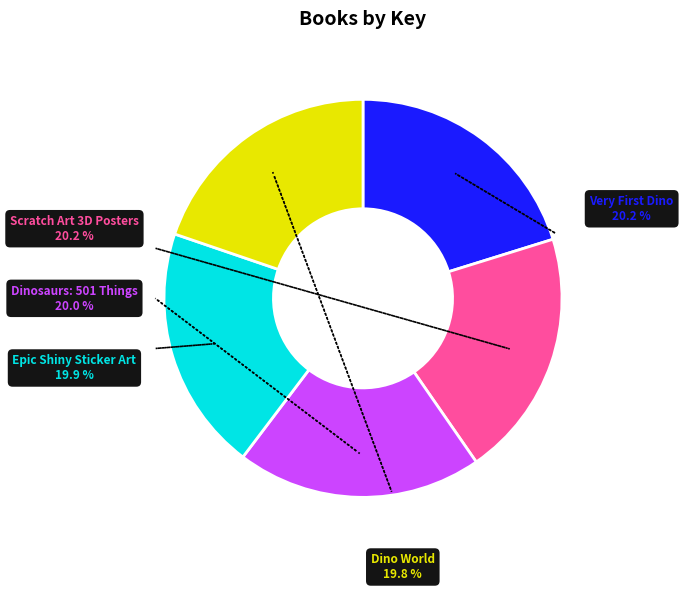

Is there any slice that represents more than half of the pie?

No